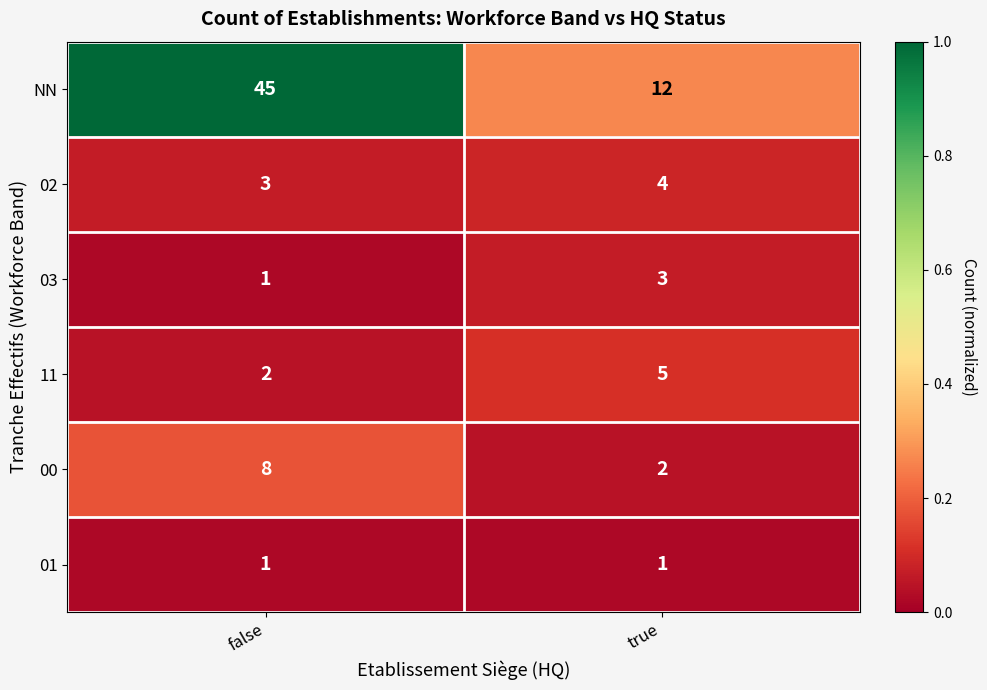

What is the difference between the maximum and minimum values in the NN series?

33